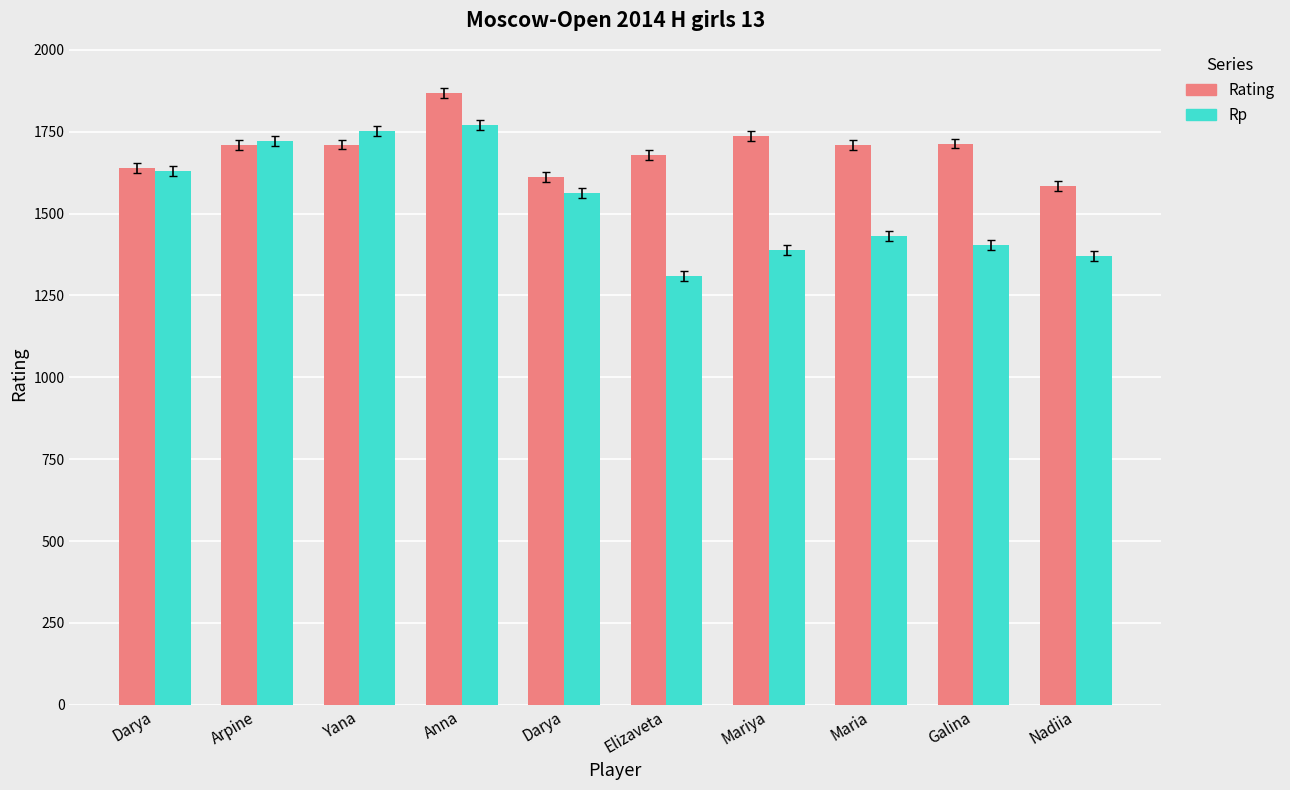

What is the sum of the Rp values at Elizaveta and Darya?

2939